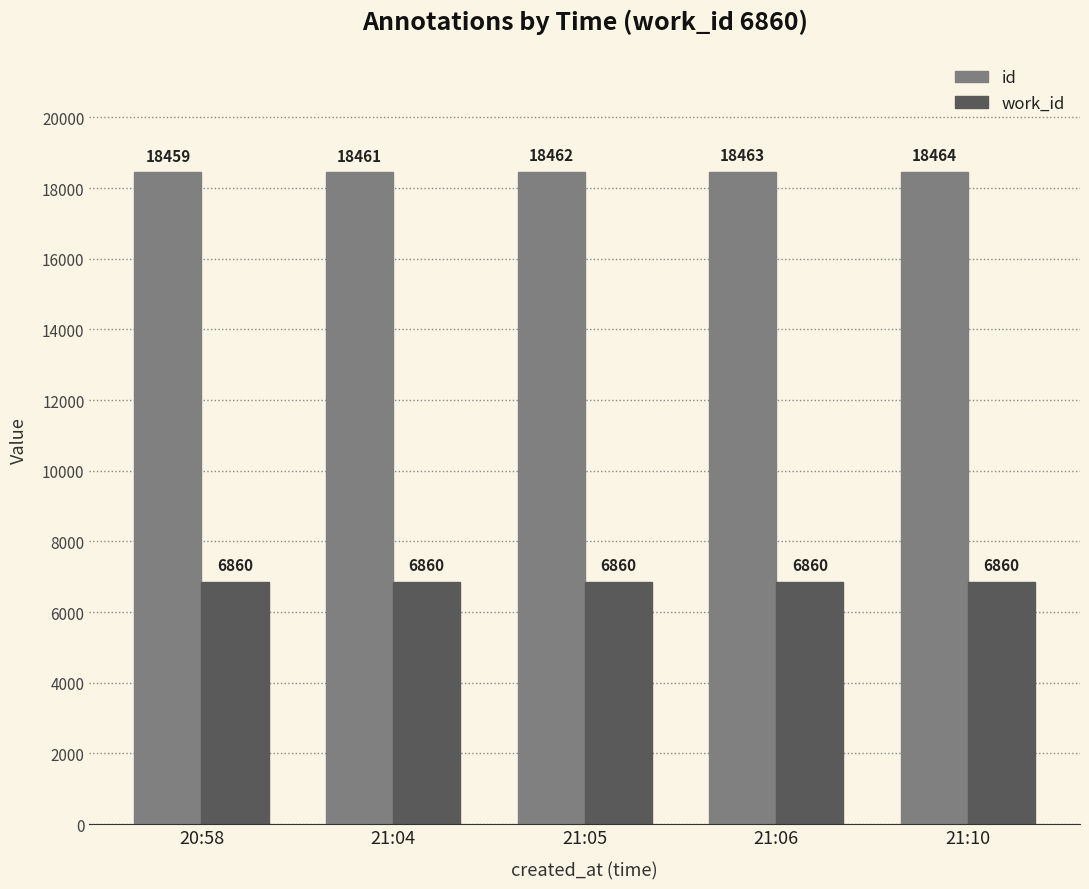

Count the number of data series in this chart.

2